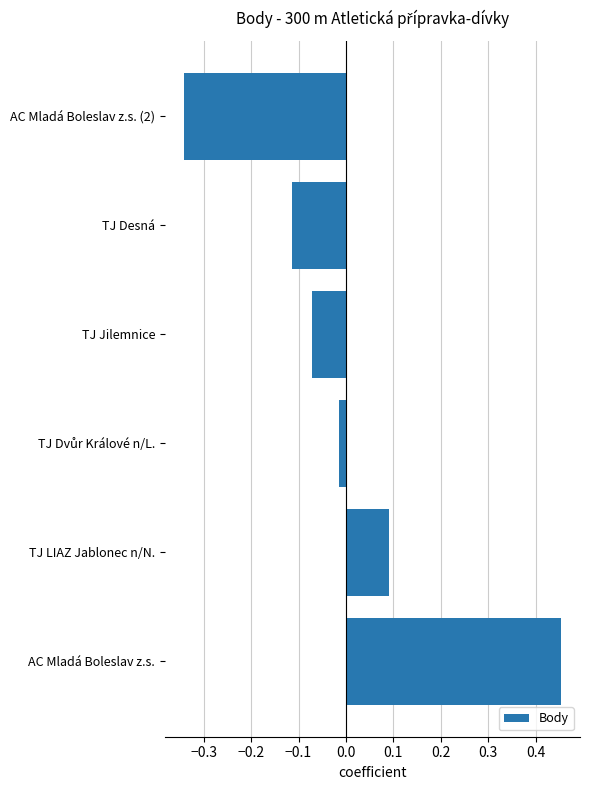

What is the difference between the maximum and second lowest values?

0.6